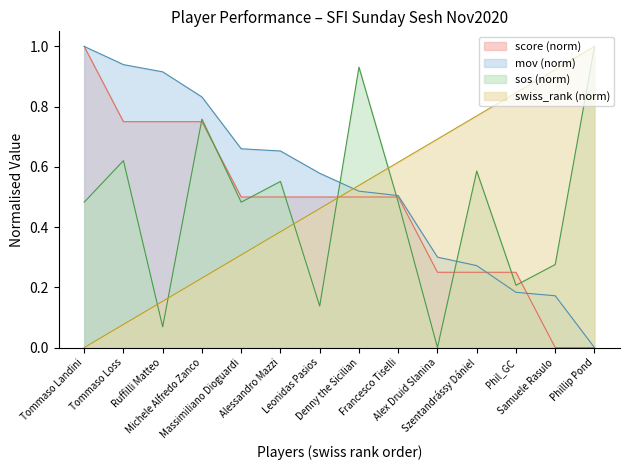

At how many categories does at least one series exceed 0?

14